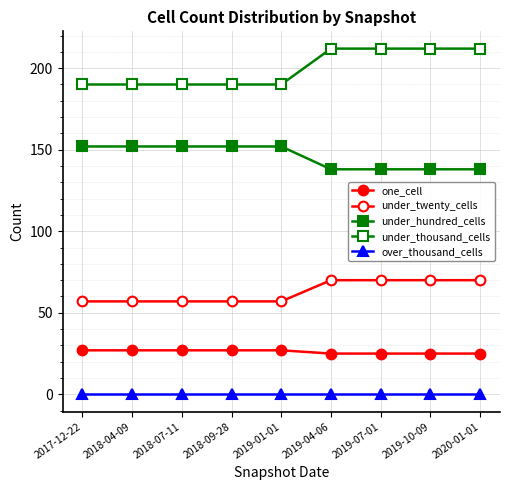

Reading right to left, transcribe all the data shown in this chart.

one_cell: 2020-01-01=25	2019-10-09=25	2019-07-01=25	2019-04-06=25	2019-01-01=27	2018-09-28=27	2018-07-11=27	2018-04-09=27	2017-12-22=27
under_twenty_cells: 2020-01-01=70	2019-10-09=70	2019-07-01=70	2019-04-06=70	2019-01-01=57	2018-09-28=57	2018-07-11=57	2018-04-09=57	2017-12-22=57
under_hundred_cells: 2020-01-01=138	2019-10-09=138	2019-07-01=138	2019-04-06=138	2019-01-01=152	2018-09-28=152	2018-07-11=152	2018-04-09=152	2017-12-22=152
under_thousand_cells: 2020-01-01=212	2019-10-09=212	2019-07-01=212	2019-04-06=212	2019-01-01=190	2018-09-28=190	2018-07-11=190	2018-04-09=190	2017-12-22=190
over_thousand_cells: 2020-01-01=0	2019-10-09=0	2019-07-01=0	2019-04-06=0	2019-01-01=0	2018-09-28=0	2018-07-11=0	2018-04-09=0	2017-12-22=0